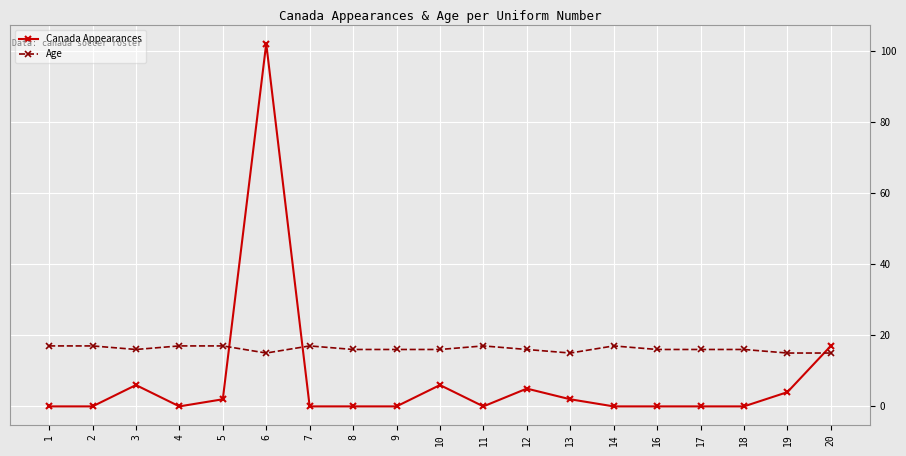

Between which two adjacent categories do Age and Canada Appearances first intersect?

5 and 6